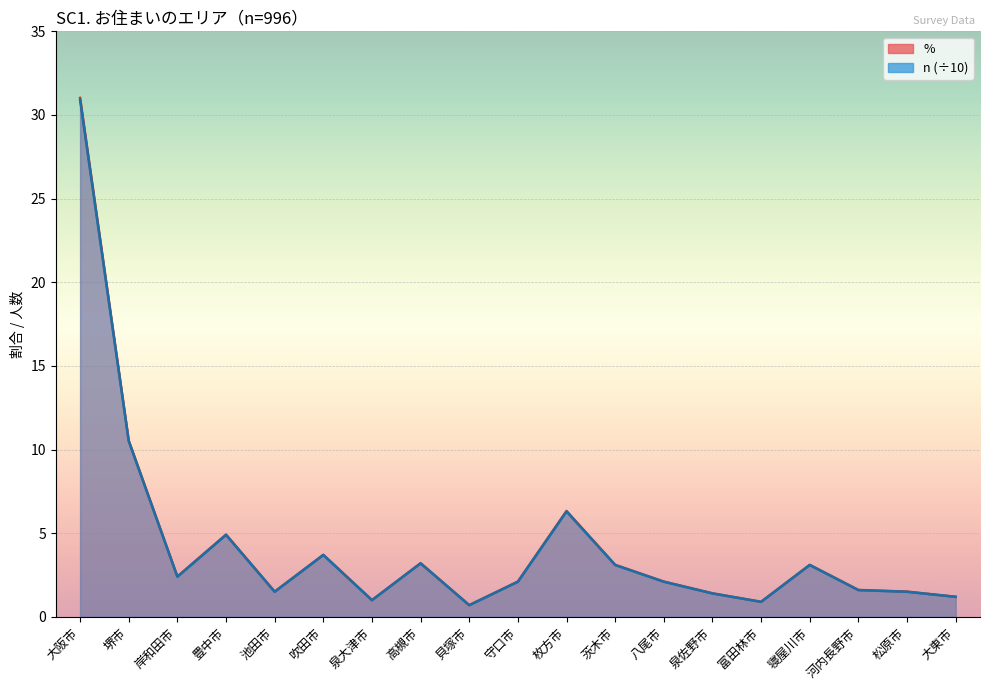

Where is the first local minimum for n?

岸和田市